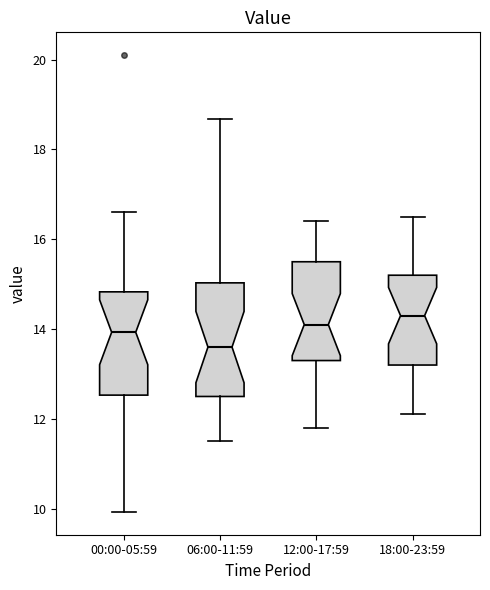

Where does the median line of the box for 00:00-05:59 sit on the y-axis? The values are not printed on the chart, so give them approximately, as read against the axis.

14.0